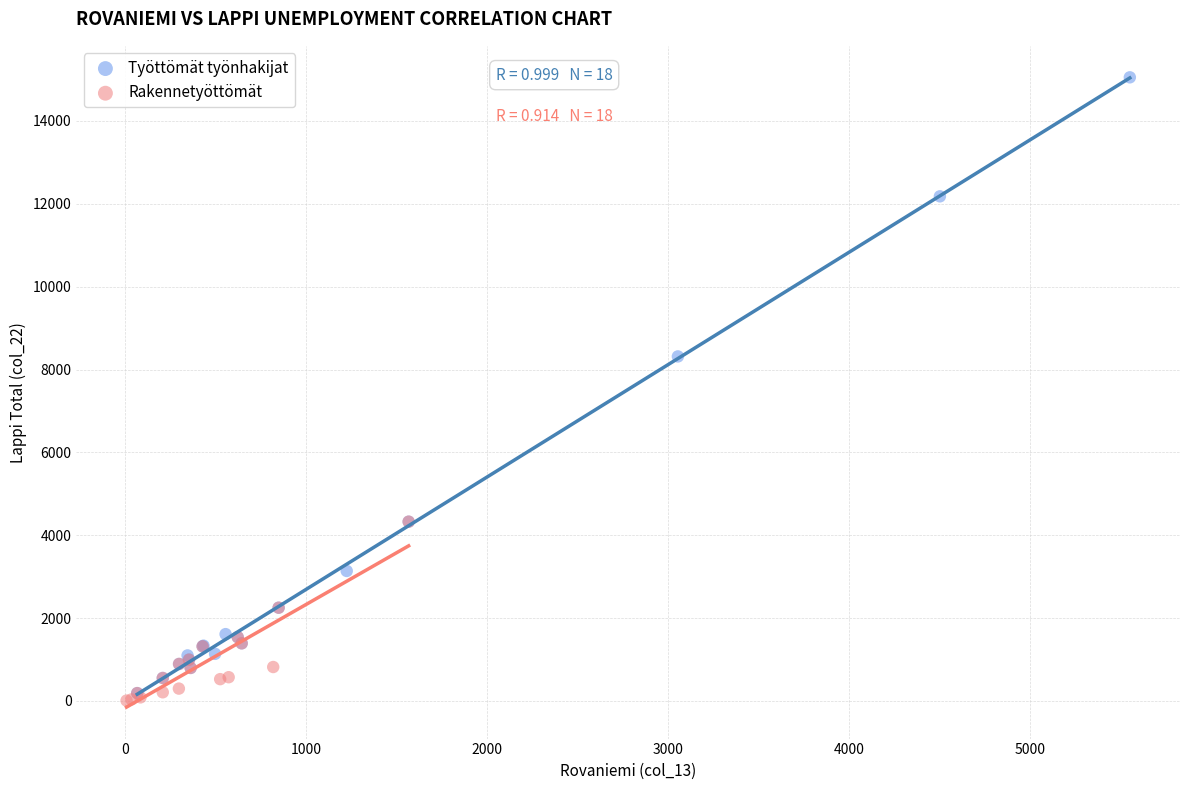

What are all the series names shown in the legend?

Työttömät työnhakijat, Rakennetyöttömät